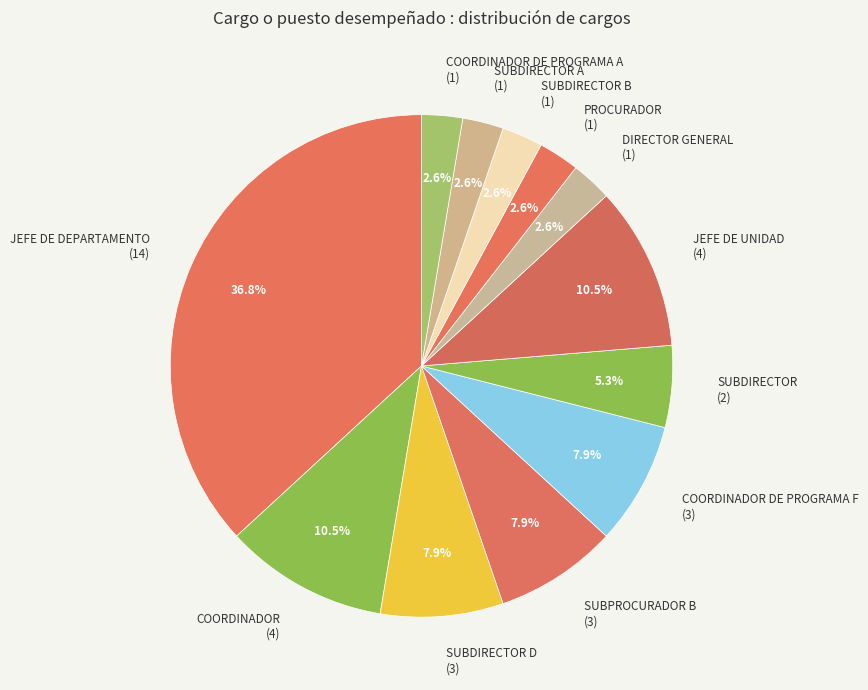

Combined, what portion of the pie is PROCURADOR (1) and JEFE DE DEPARTAMENTO (14)?

39.5%